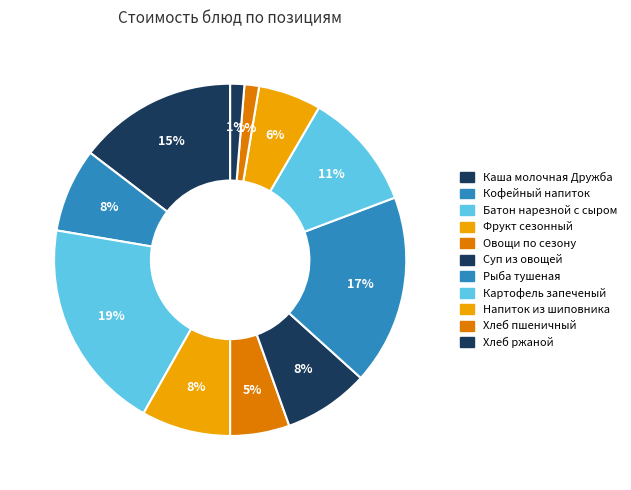

Which has a higher value, Хлеб ржаной or Батон нарезной с сыром?

Батон нарезной с сыром